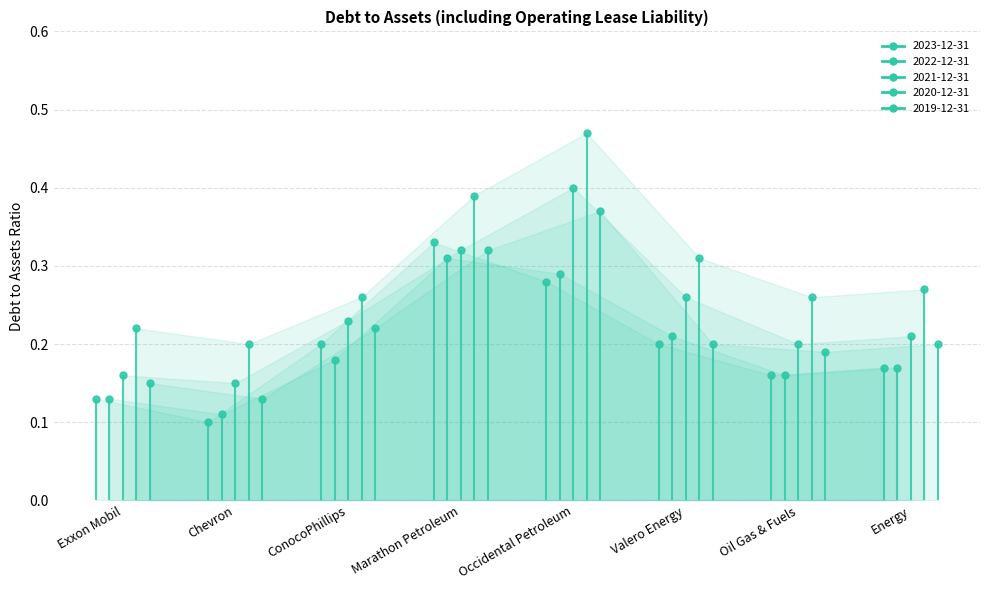

Rank the series by their maximum value, from lowest to highest.

2022-12-31, 2023-12-31, 2019-12-31, 2021-12-31, 2020-12-31